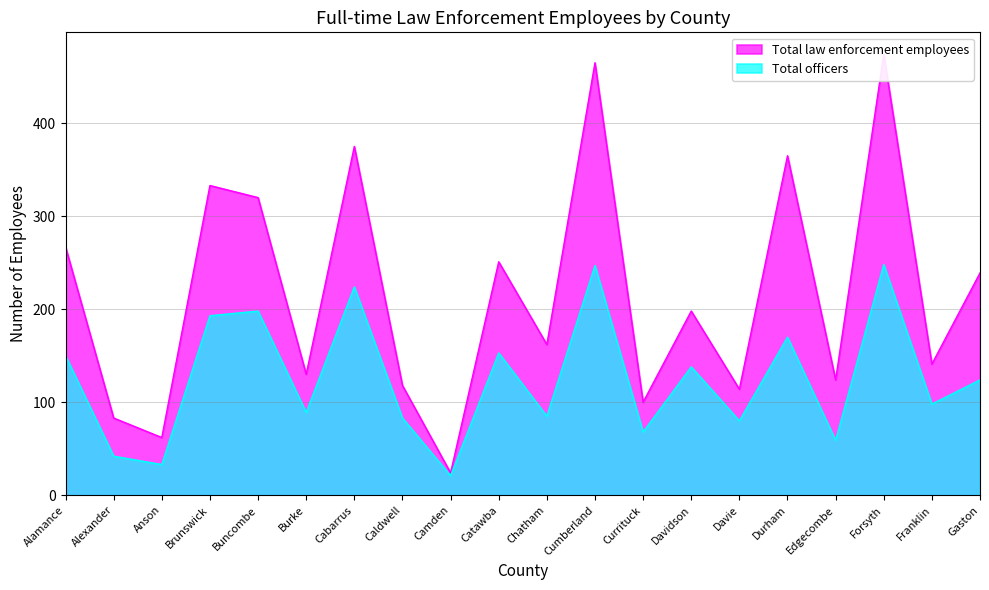

Where does the Total officers series first go above 124?

Alamance